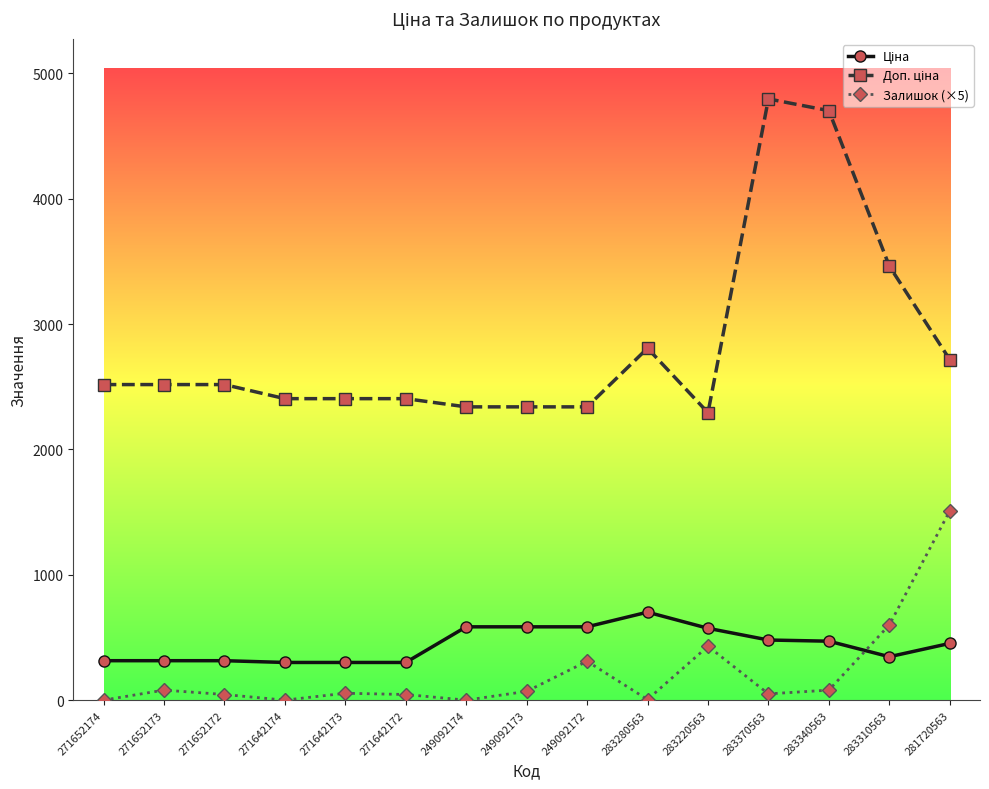

What is the spread (max minus min) of values at 283220563?

1862.9